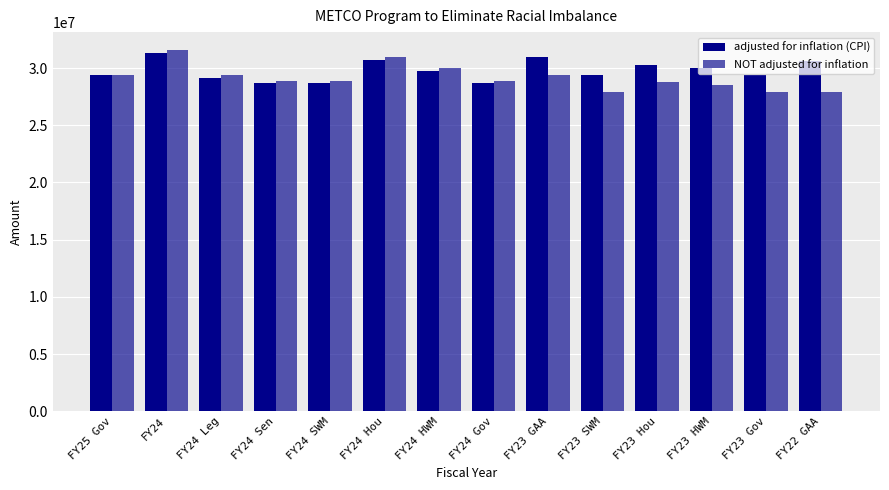

What is the sum of the NOT adjusted for inflation values at FY23 Hou and FY24?

60315461